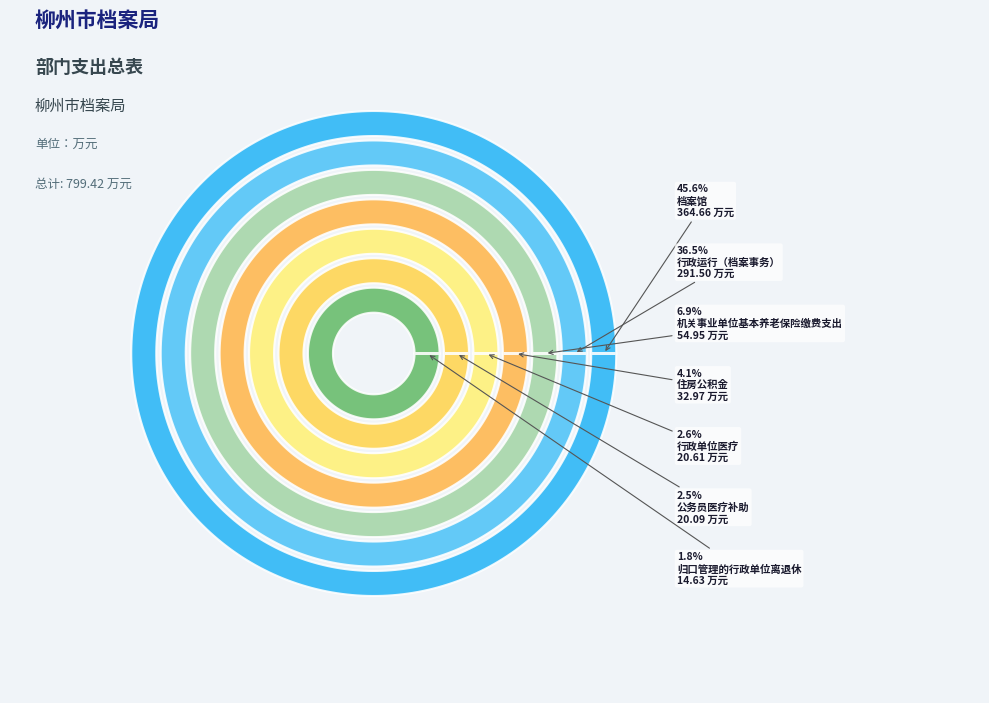

To the nearest percent, what percentage of the pie is 行政运行（档案事务）?

36%